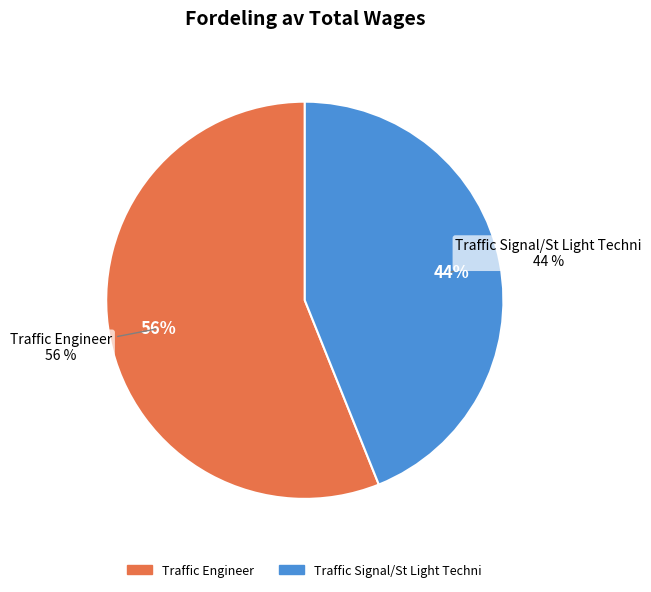

What percentage do Traffic Signal/St Light Techni and Traffic Engineer together represent?

100.0%